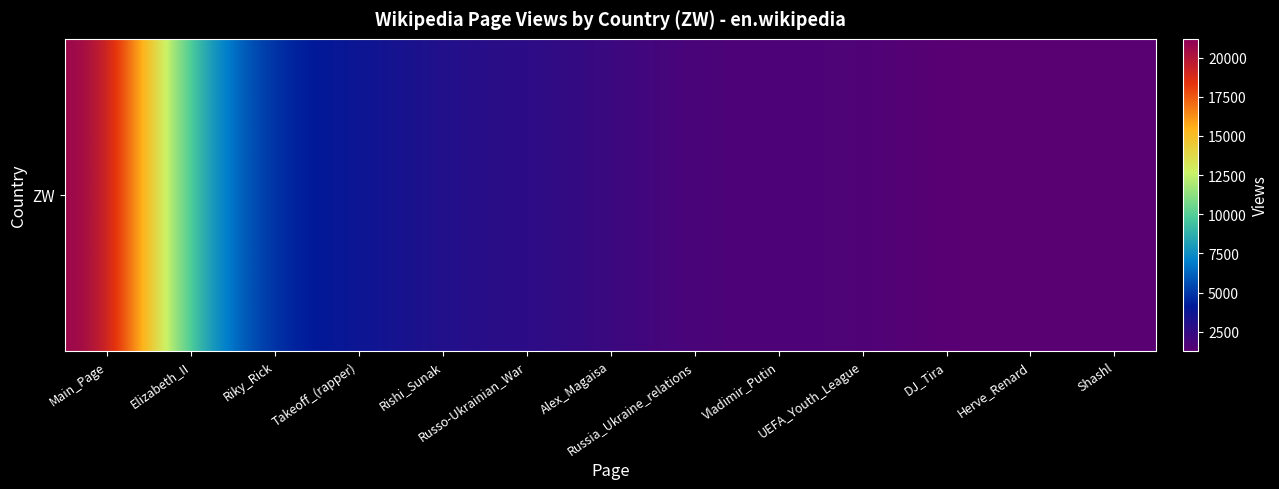

Reading left to right, extract all data points from this chart.

Main_Page=21200	Elizabeth_II=8500	Riky_Rick=4300	Takeoff_(rapper)=3800	Rishi_Sunak=3000	Russo-Ukrainian_War=2800	Alex_Magaisa=2300	Russia_Ukraine_relations=1700	Vladimir_Putin=1700	UEFA_Youth_League=1700	DJ_Tira=1300	Herve_Renard=1300	Shashl=1300